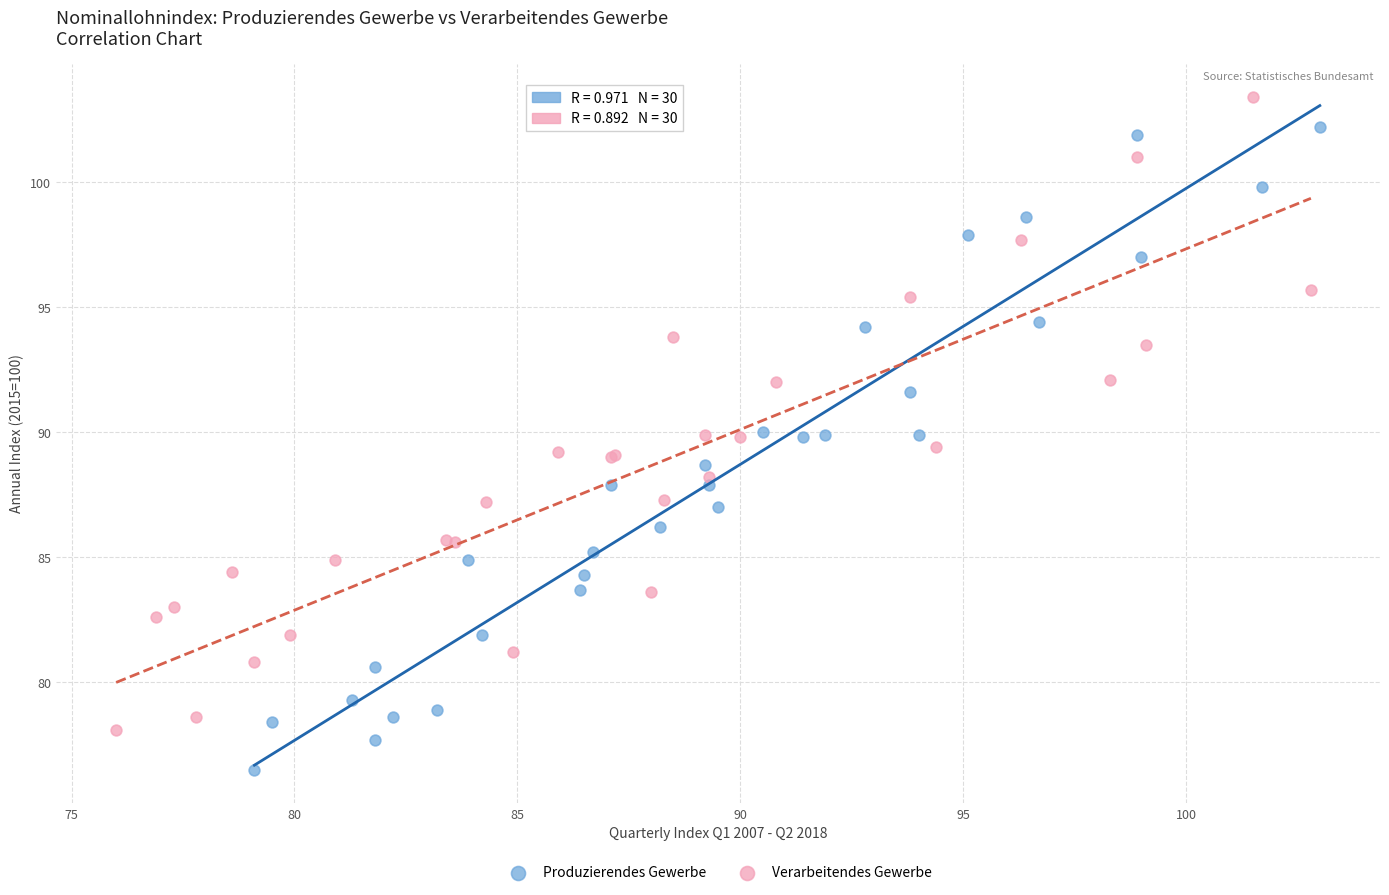

Which series contains the lowest Y value?

Produzierendes Gewerbe